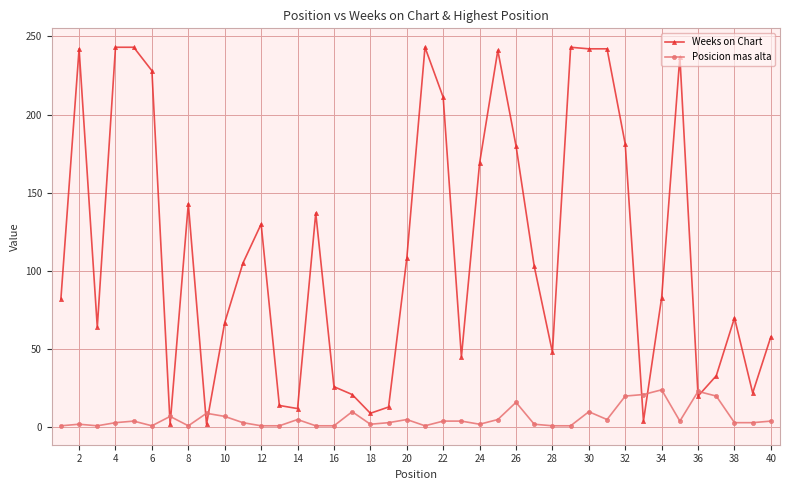

At how many categories does at least one series exceed 87?

20